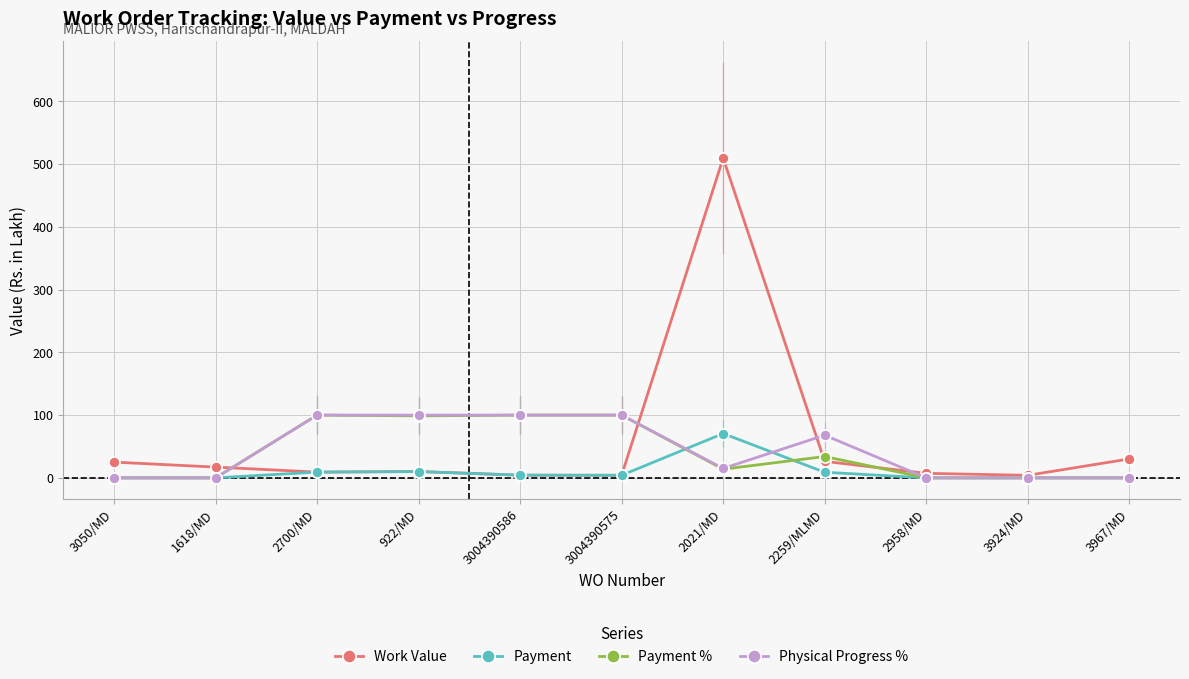

What is the average value of the Payment series?

9.8